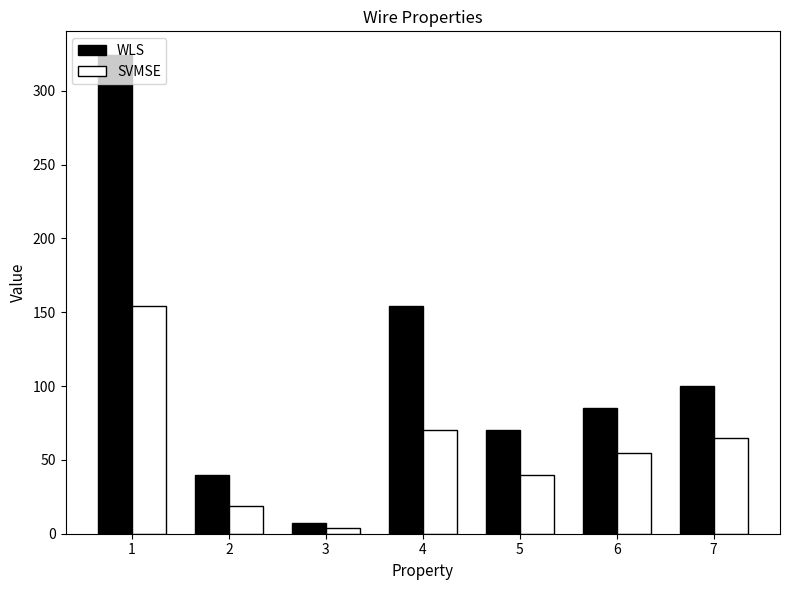

List the series in order of their peak value, highest first.

WLS, SVMSE